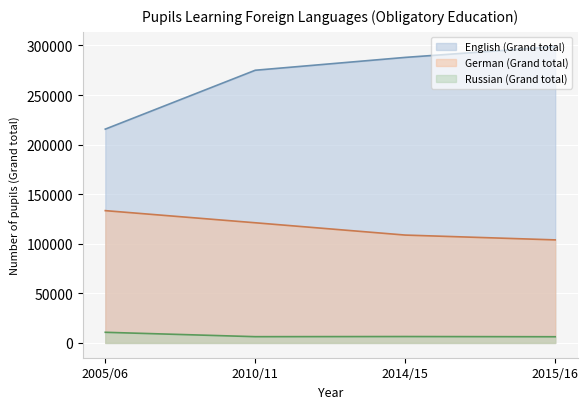

What is the lowest value of the German (Grand total) series?

103910